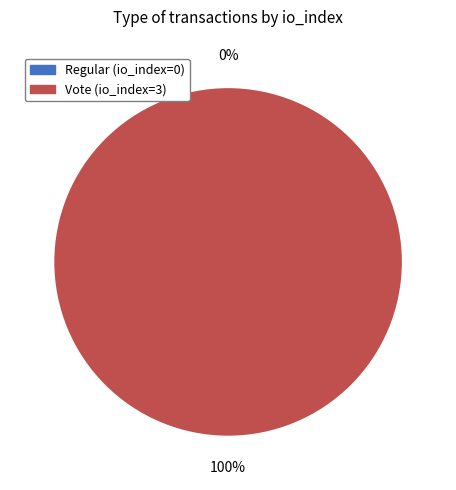

To the nearest percent, what is the difference between the Regular (io_index=0) and Vote (io_index=3) slice percentages?

100%